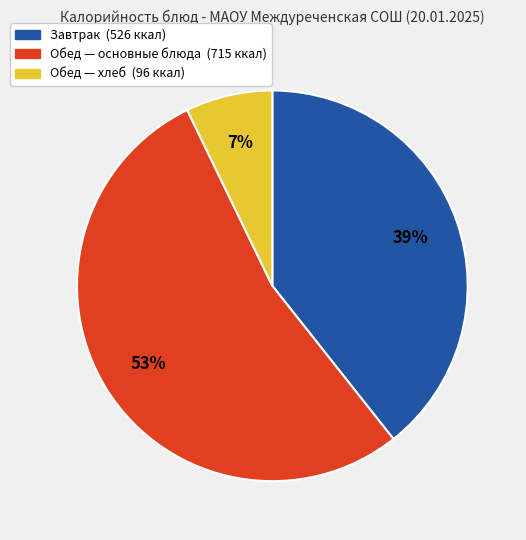

To the nearest percent, what is the average slice percentage?

33%